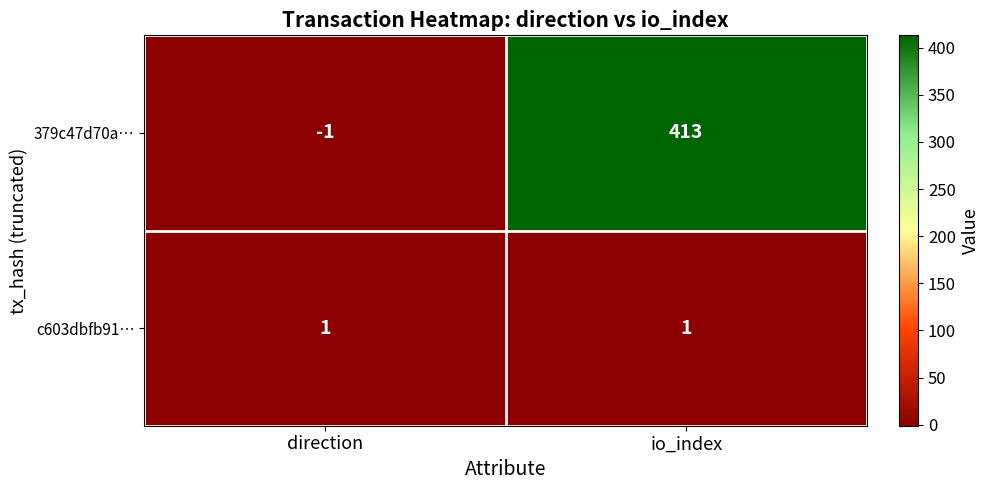

What is the spread (max minus min) of values at direction?

2